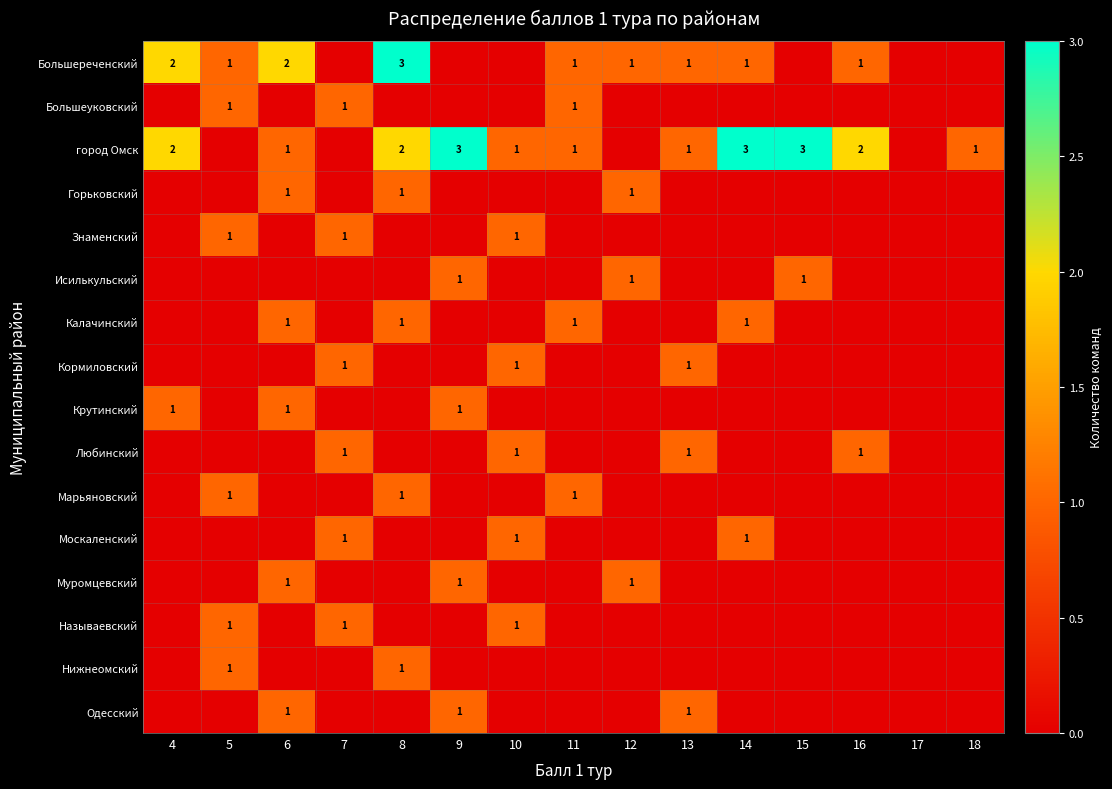

How many data points does each series have?

15